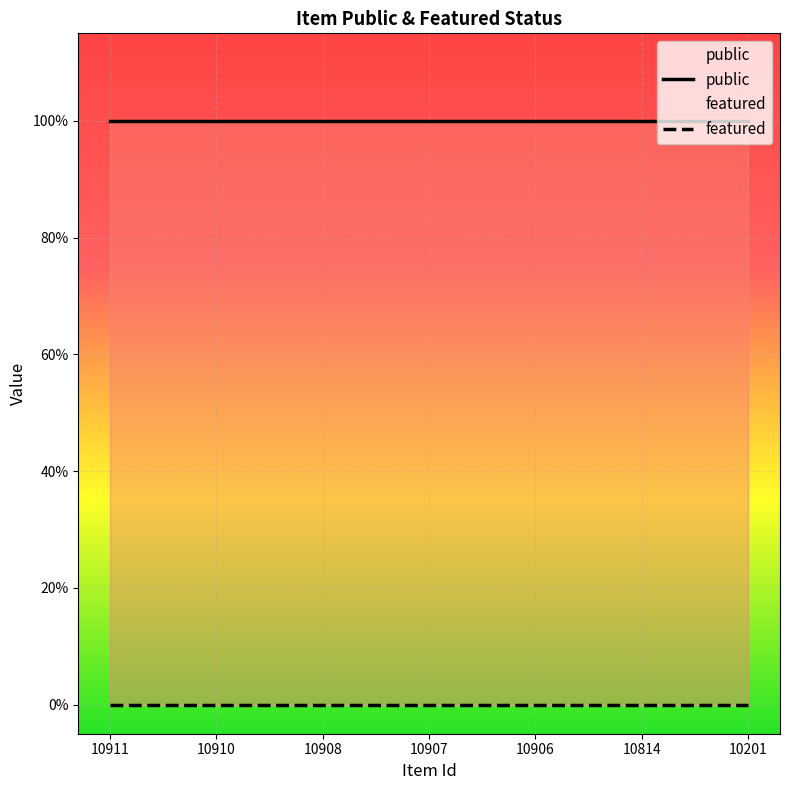

At which category does the chart reach its minimum across all series?

10911